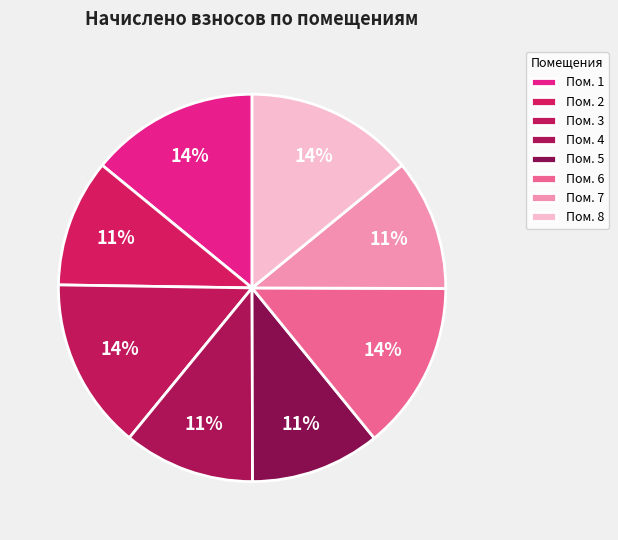

Which category has the biggest portion of the pie?

3